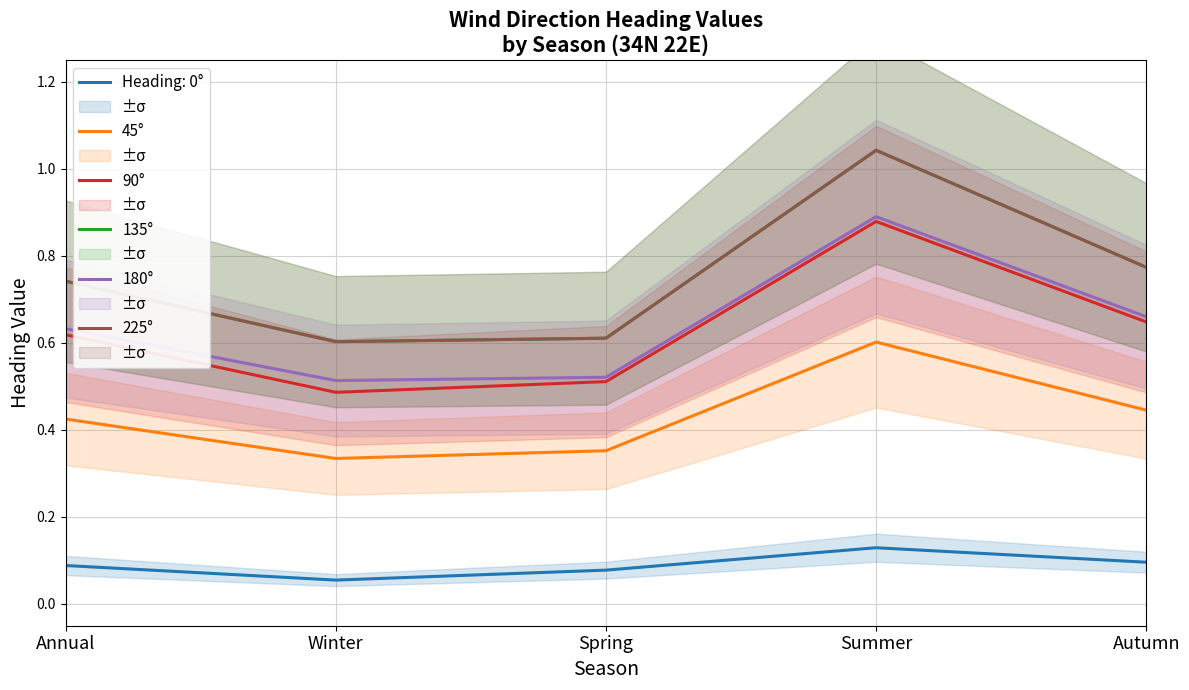

True or false: 90° and 45° intersect in this chart.

False